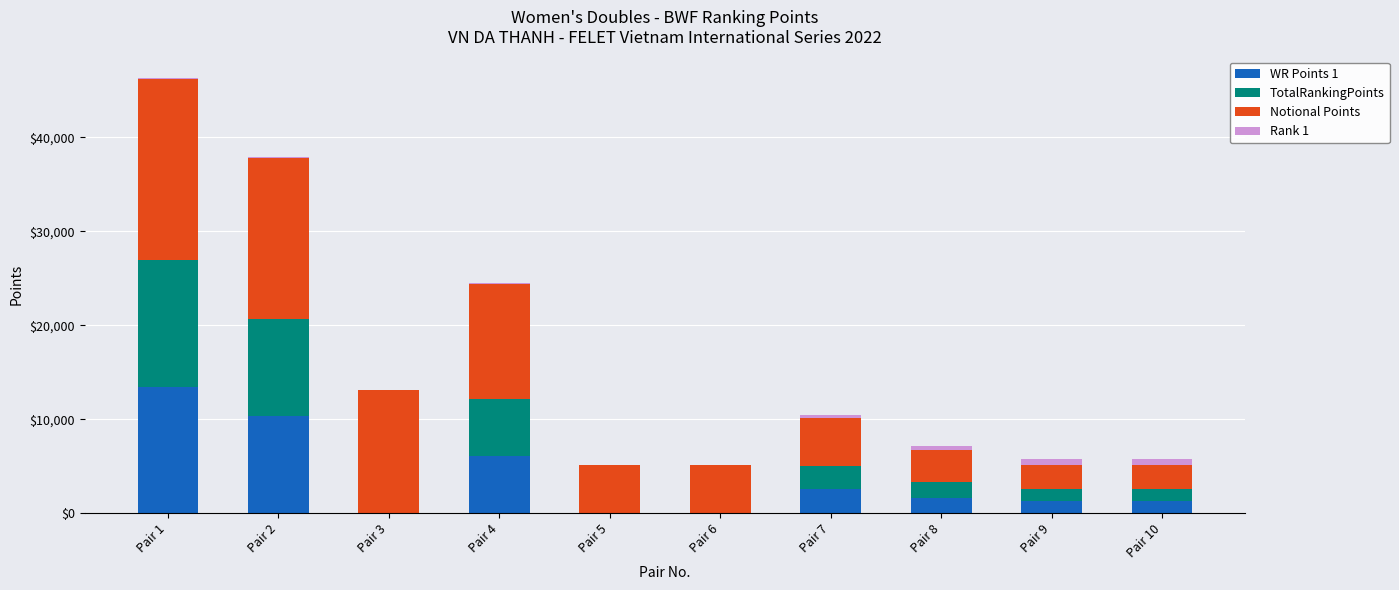

What is the total value across all series at Pair 9?

5775.0